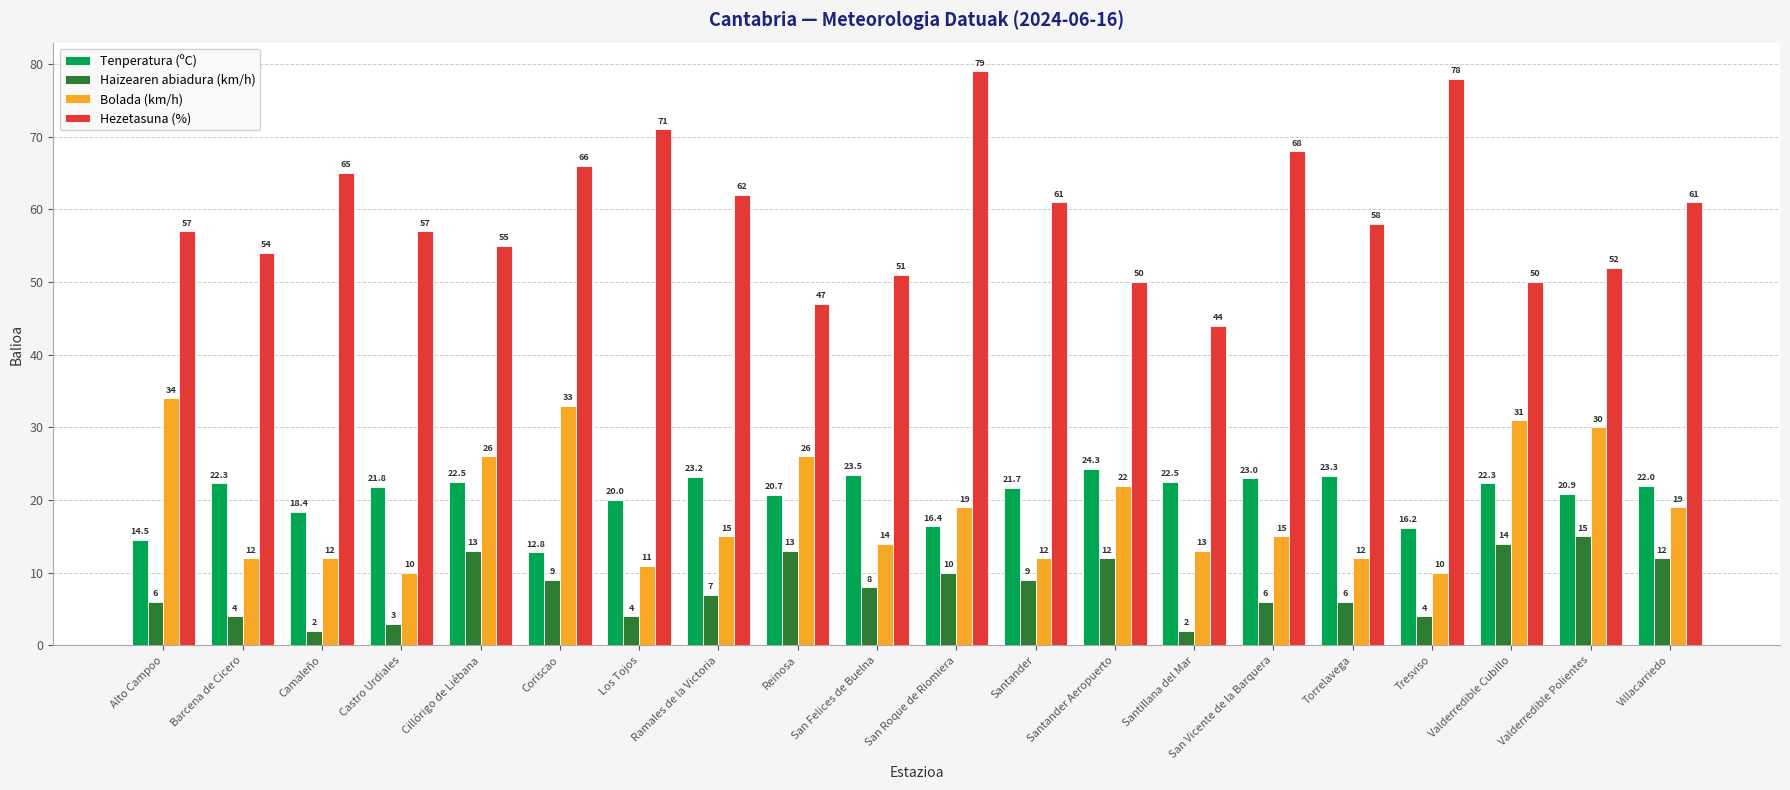

At which category is the sum across all series the highest?

San Roque de Riomiera